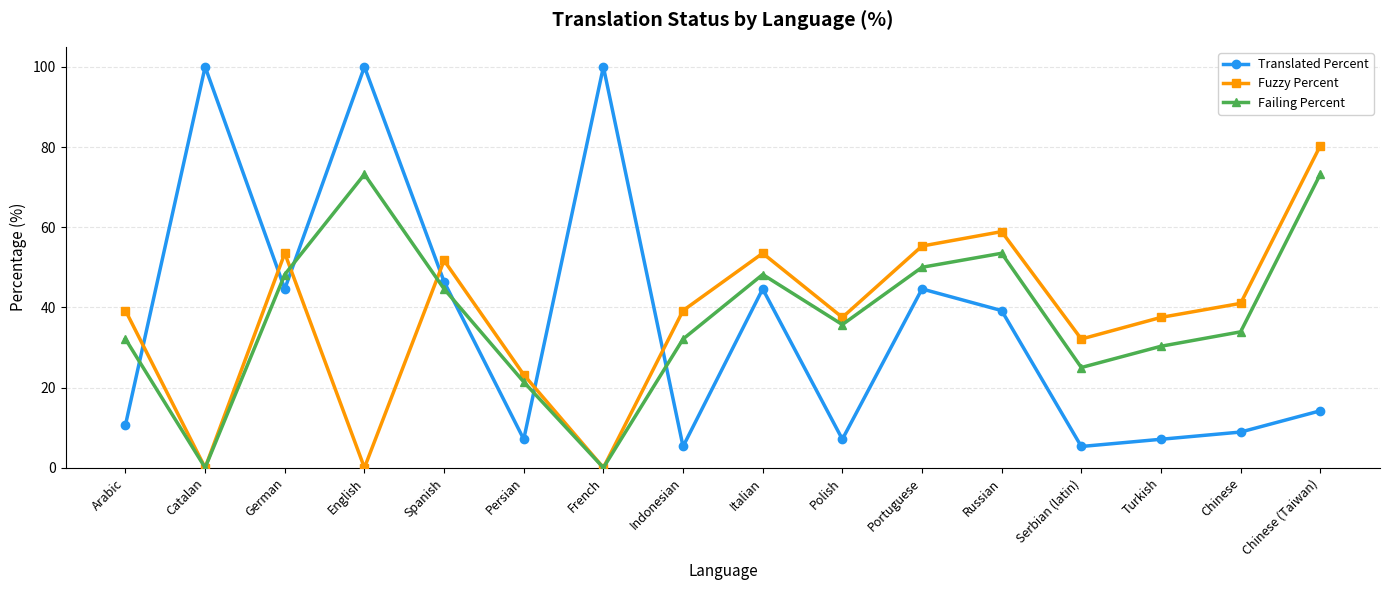

At how many categories does at least one series exceed 3?

16